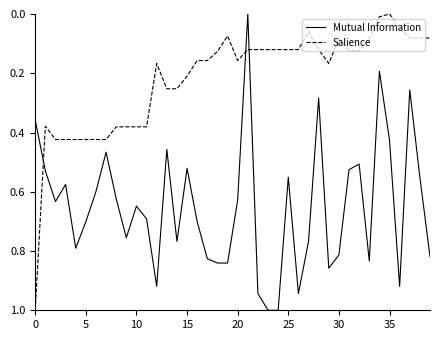

True or false: Salience has more than 0 interior local peaks.

True